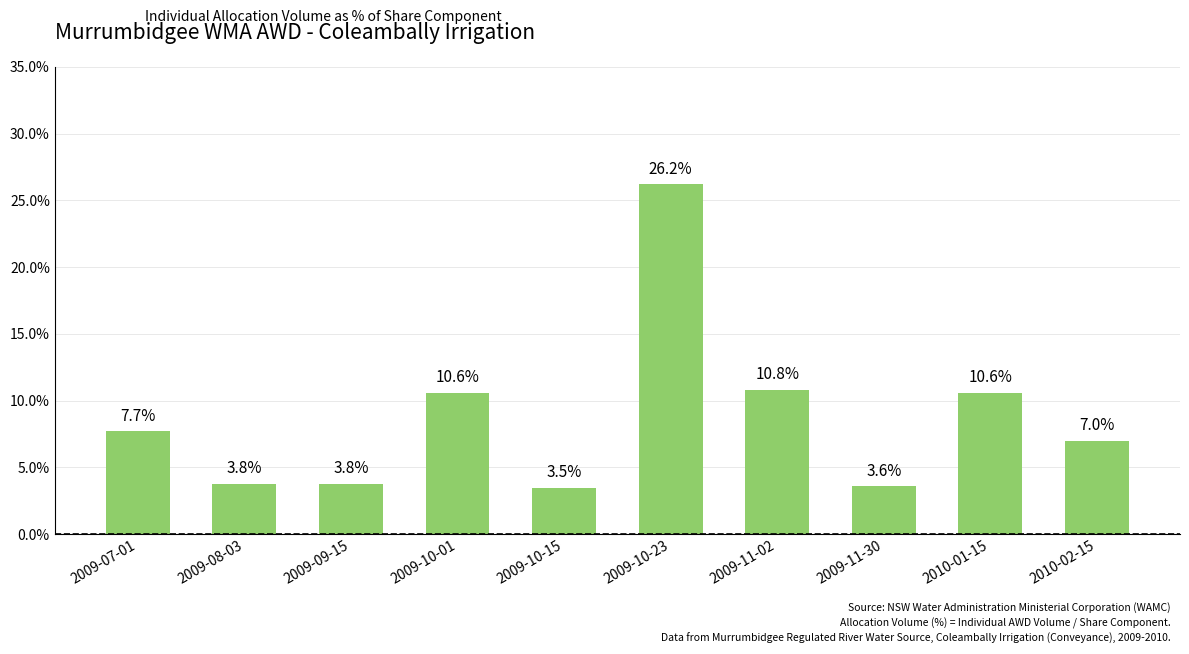

What value does the data have at 2009-11-02?

0.1